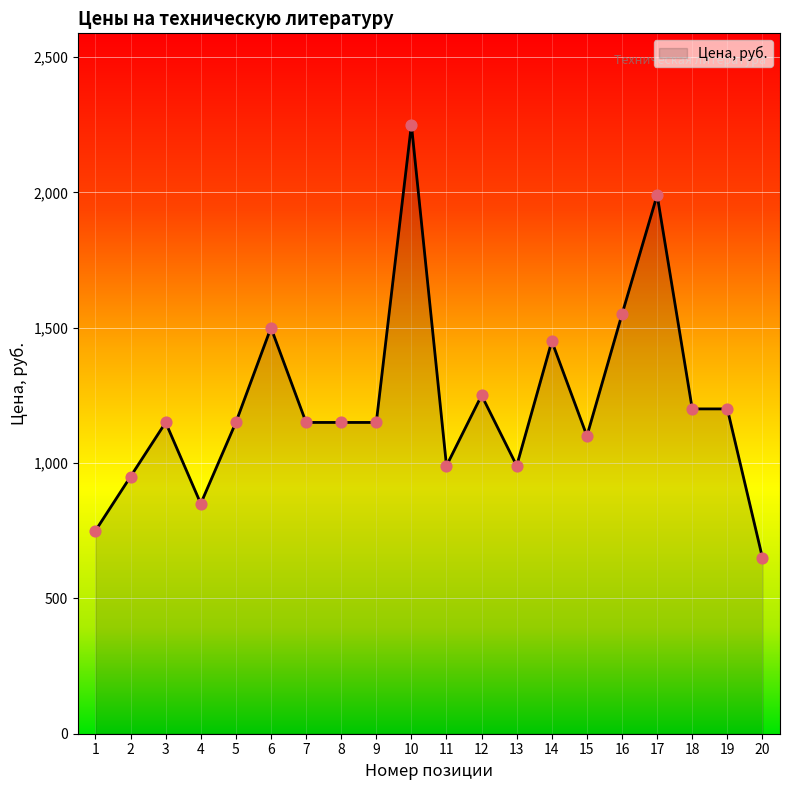

Which has a higher value, 11 or 1?

11